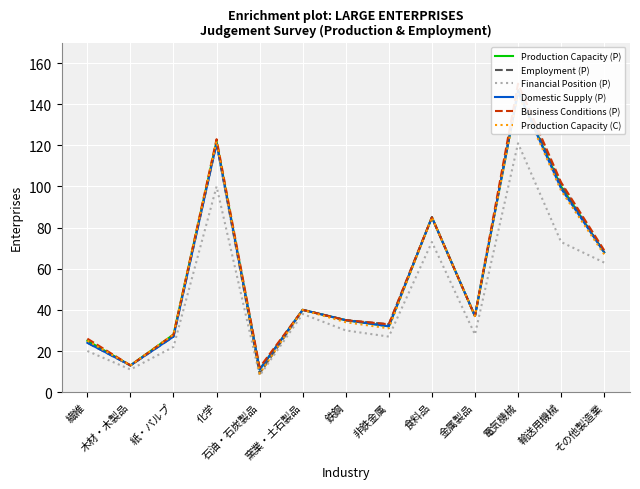

Which has a higher value, その他製造業 or 非鉄金属?

その他製造業